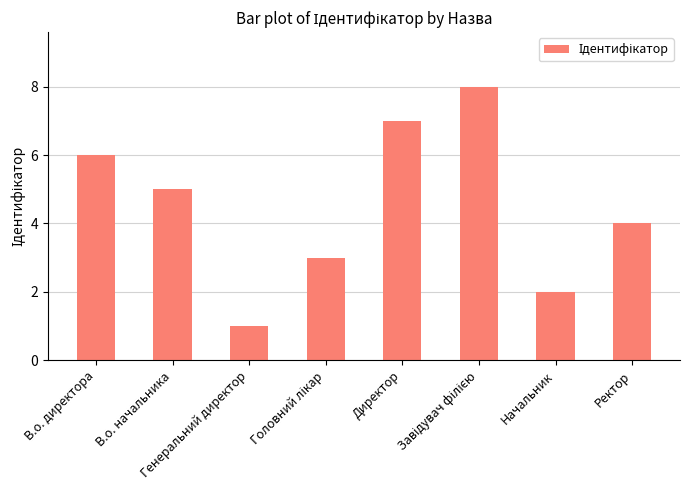

At which label is the value closest to 4?

Ректор